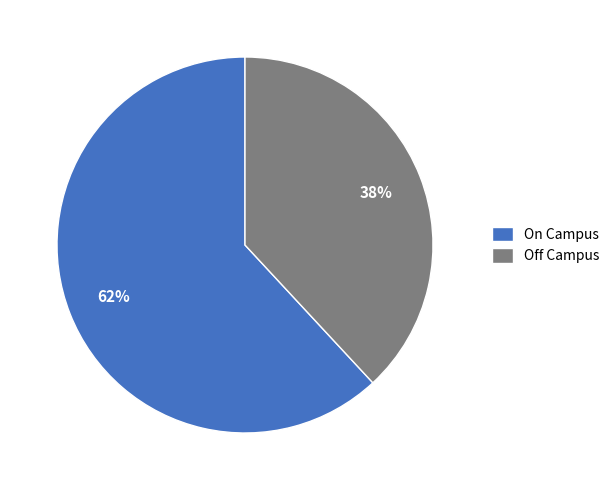

What is the majority slice?

On Campus